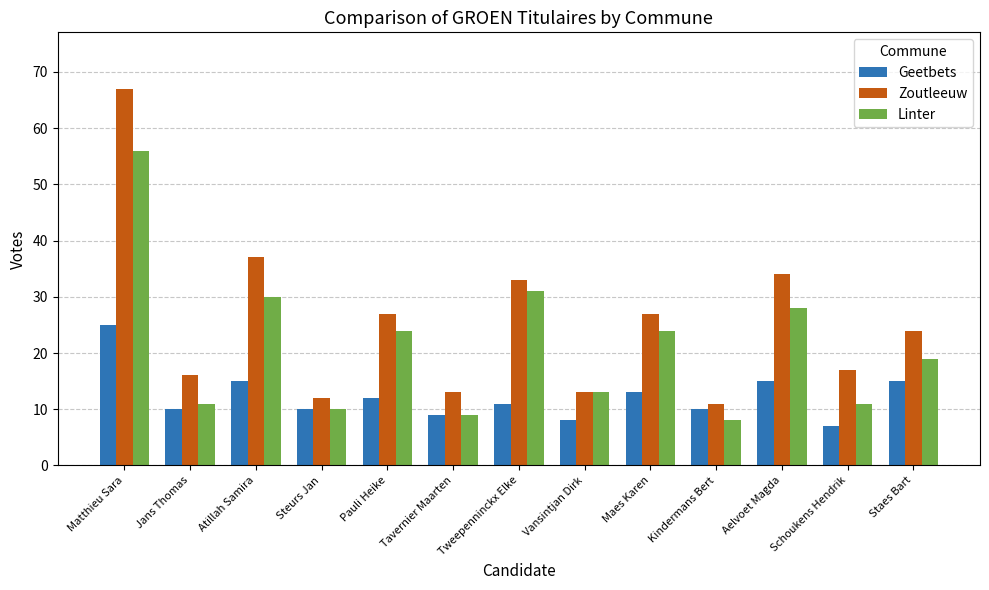

True or false: Zoutleeuw has a value of 116 at Matthieu Sara.

False